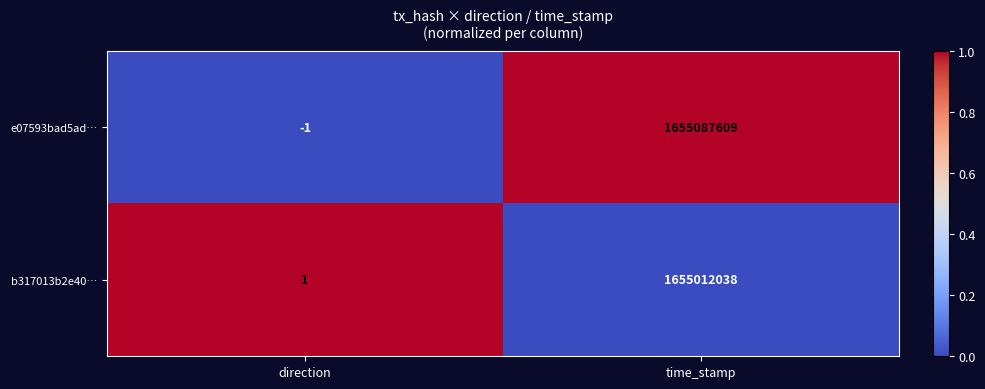

The value of b317013b2e40… at direction is 1. True or false?

True